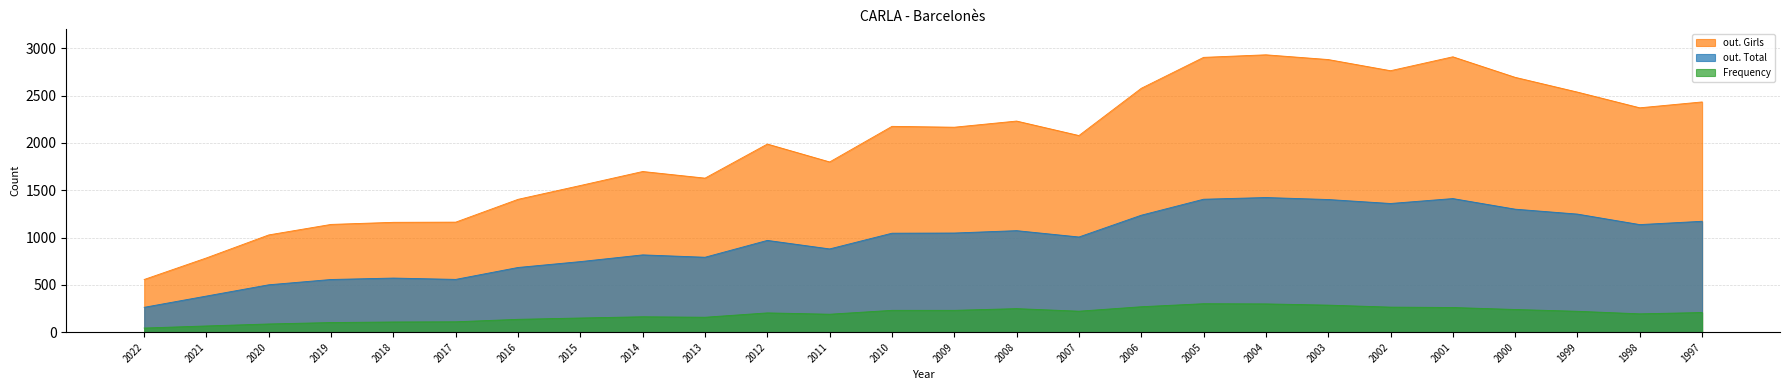

How many interior local valleys does the out. Total series have?

6